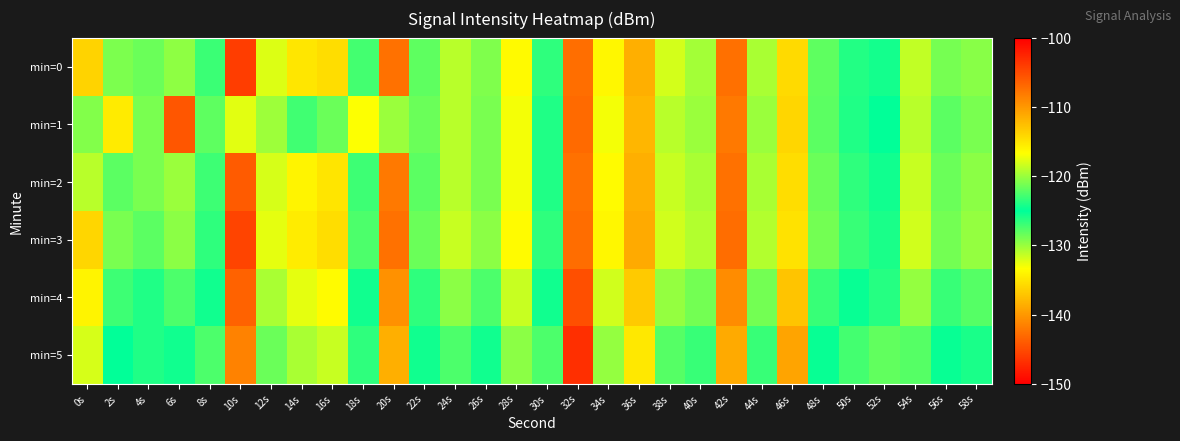

How many data points does each series have?

30